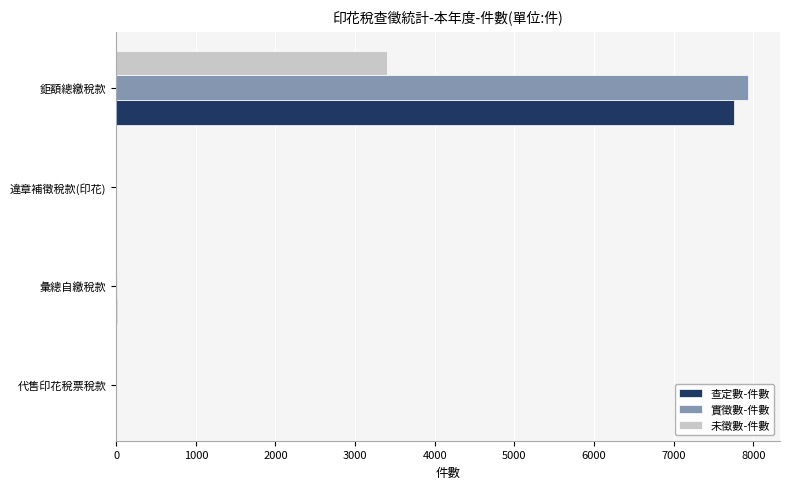

Is the value of 未徵數-件數 at 鉅額總繳稅款 greater than the value of 實徵數-件數 at 違章補徵稅款(印花)?

Yes